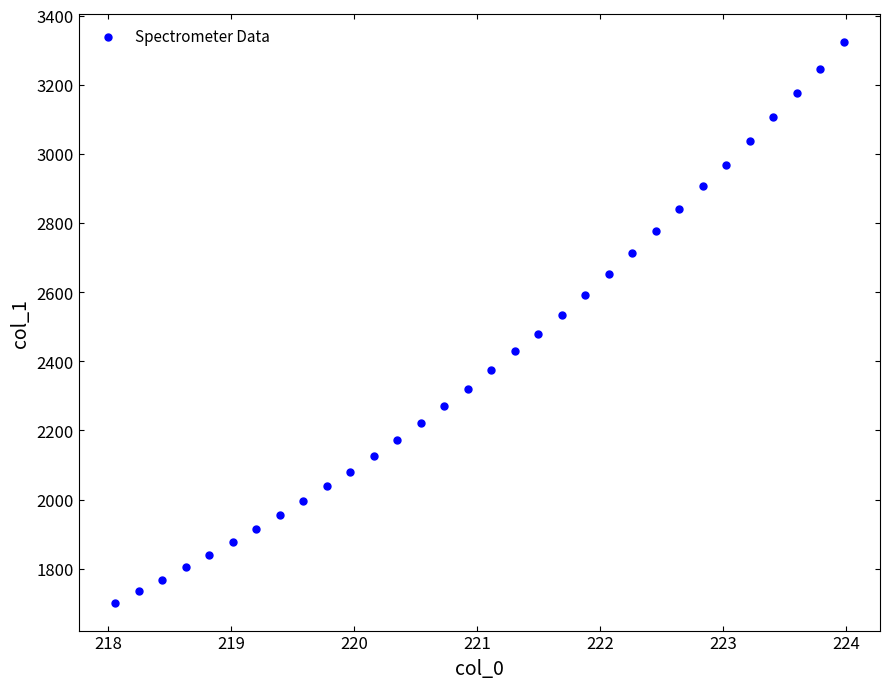

What is the range of Y values (max minus min)?

1621.2